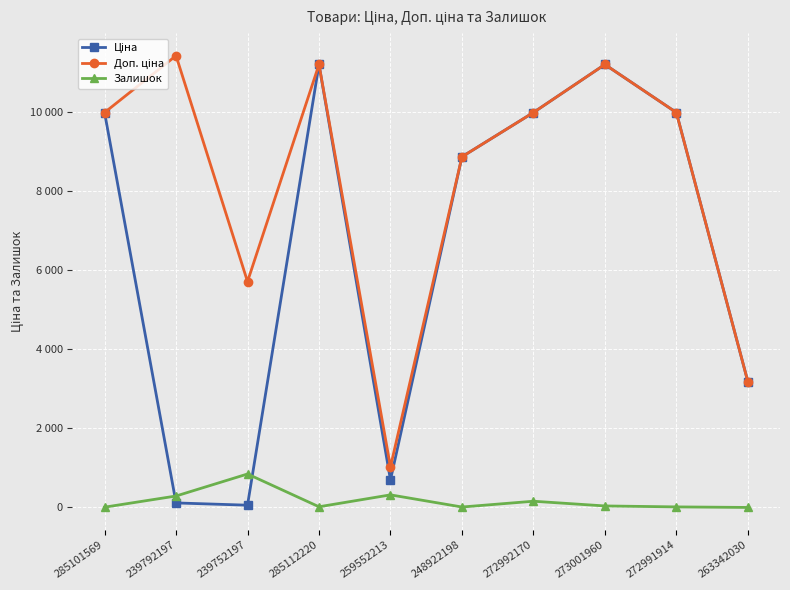

What is the total value across all series at 272992170?

20107.0